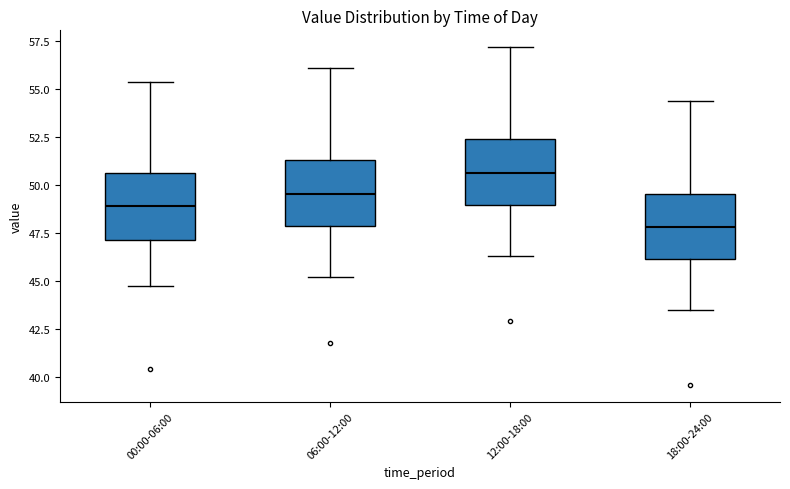

Reading left to right, transcribe this box plot: for each box, give where its median line is, the range the box spans, and where its two whiskers end, as read against the y-axis. The values are not printed on the chart, so give them approximately, as read against the axis.

00:00-06:00: median 49.0, box 47.0 to 50.5, whiskers 45.0 to 55.5
06:00-12:00: median 49.5, box 48.0 to 51.5, whiskers 45.0 to 56.0
12:00-18:00: median 50.5, box 49.0 to 52.5, whiskers 46.5 to 57.0
18:00-24:00: median 48.0, box 46.0 to 49.5, whiskers 43.5 to 54.5